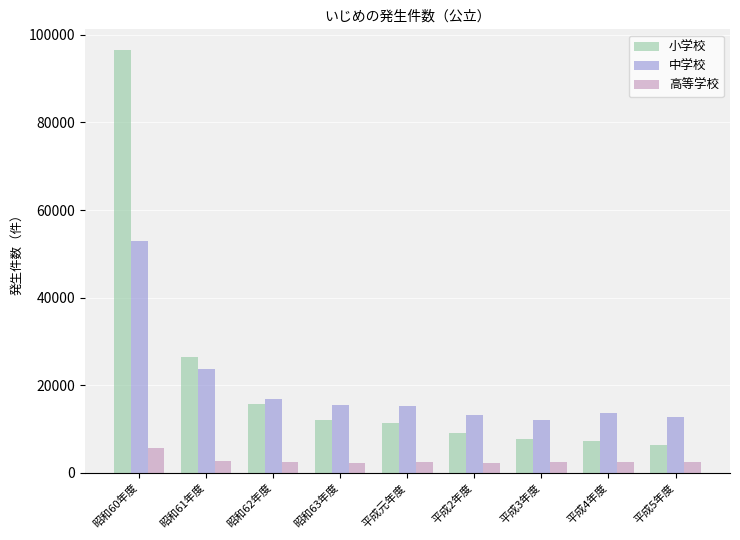

What is the total value across all series at 平成2年度?

24308